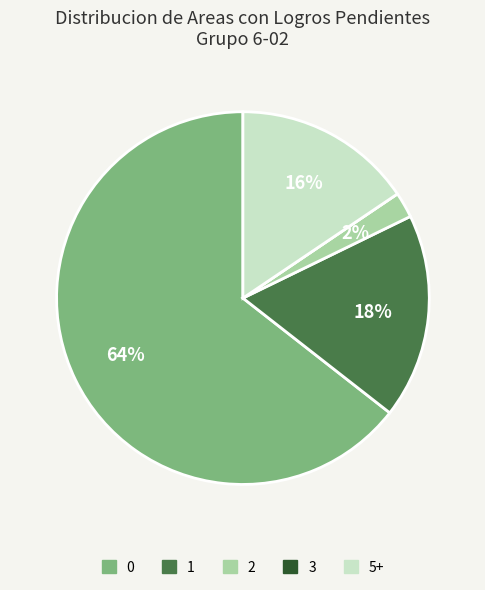

Is there any slice that represents more than half of the pie?

Yes